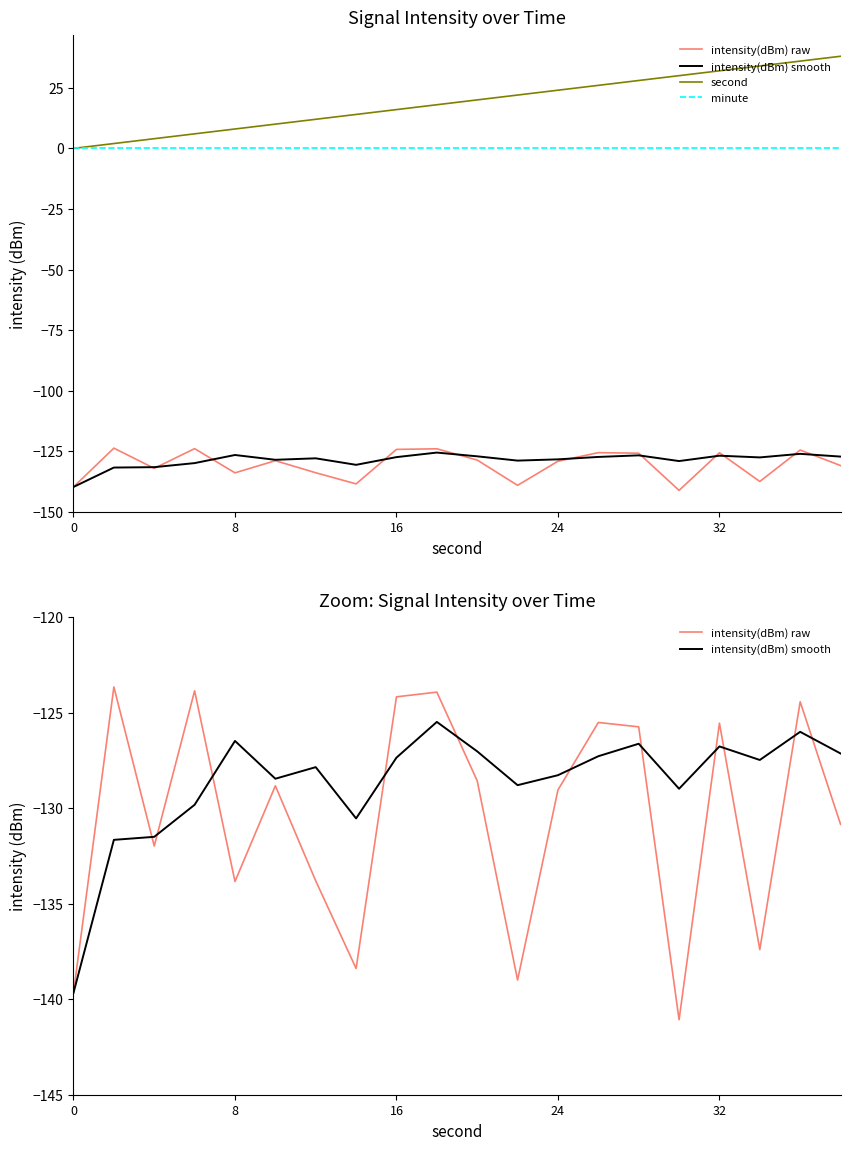

What are all the series names shown in the legend?

intensity(dBm) raw, intensity(dBm) smooth, second, minute